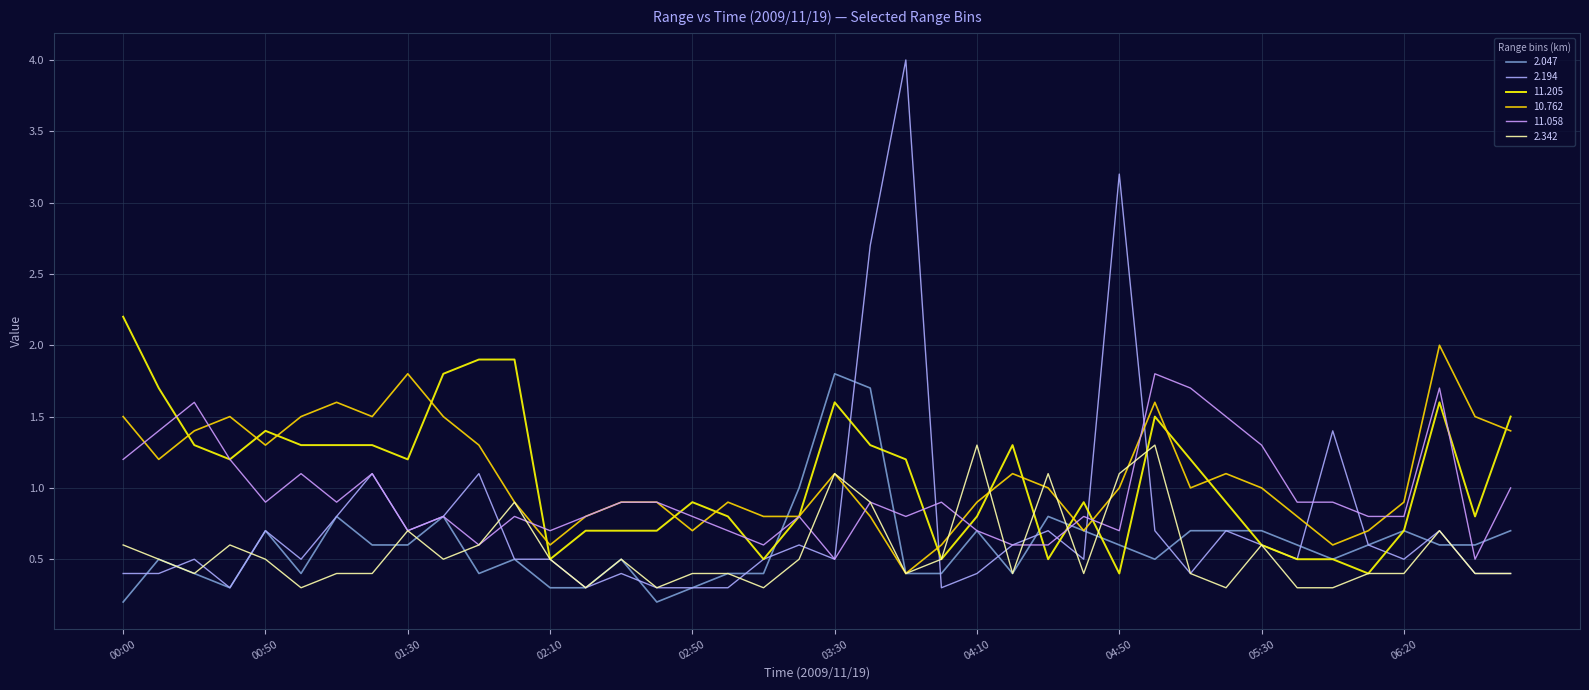

Does the chart have visible grid lines?

Yes